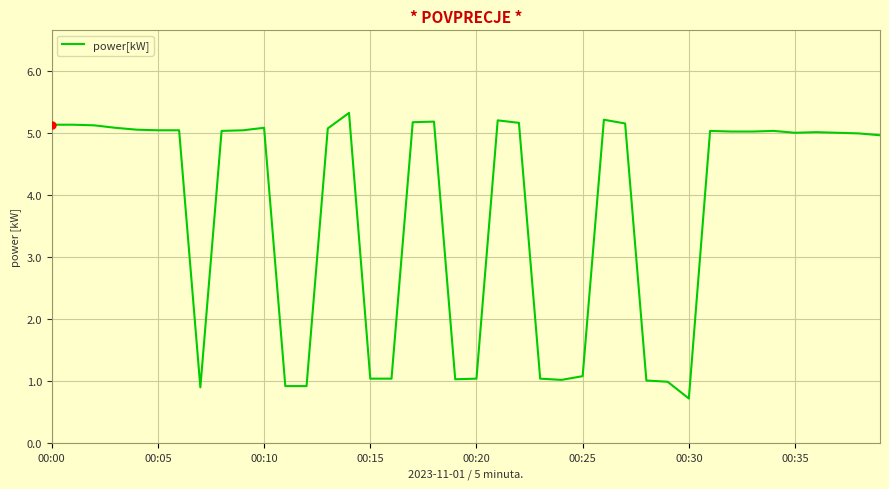

What is the smallest value displayed?

0.7